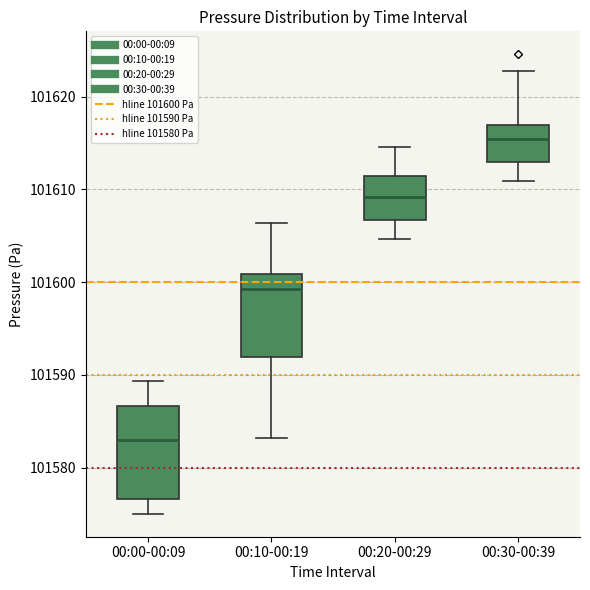

Reading left to right, transcribe this box plot: for each box, give where its median line is, the range the box spans, and where its two whiskers end, as read against the y-axis. The values are not printed on the chart, so give them approximately, as read against the axis.

00:00-00:09: median 101583, box 101577 to 101587, whiskers 101575 to 101589
00:10-00:19: median 101599, box 101592 to 101601, whiskers 101583 to 101606
00:20-00:29: median 101609, box 101607 to 101611, whiskers 101605 to 101615
00:30-00:39: median 101615, box 101613 to 101617, whiskers 101611 to 101623